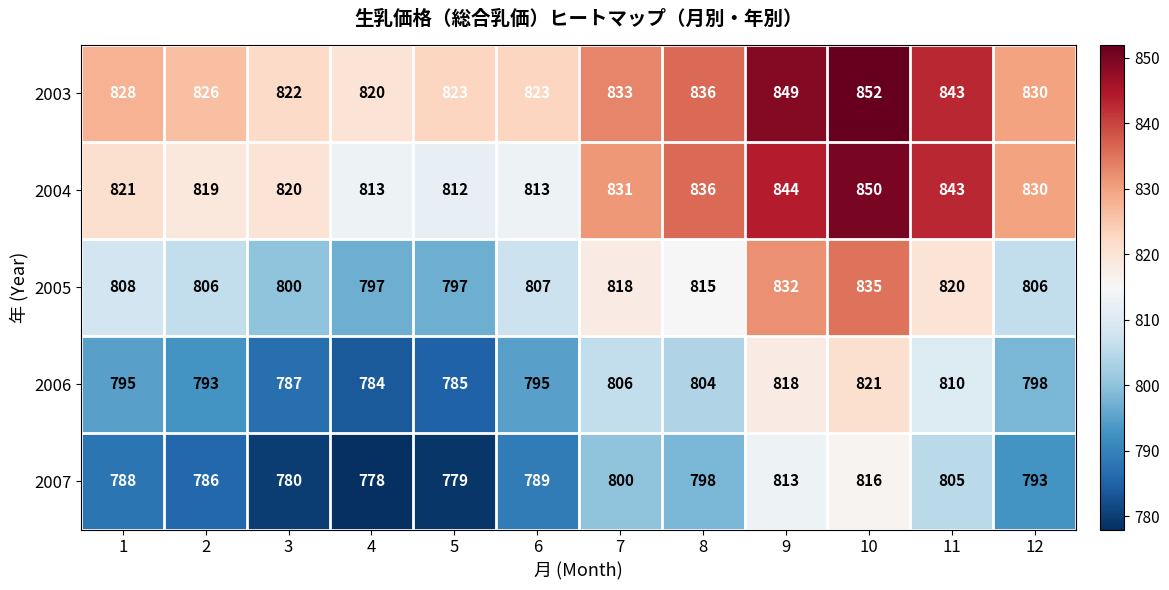

What is the spread (max minus min) of values at 7?

33